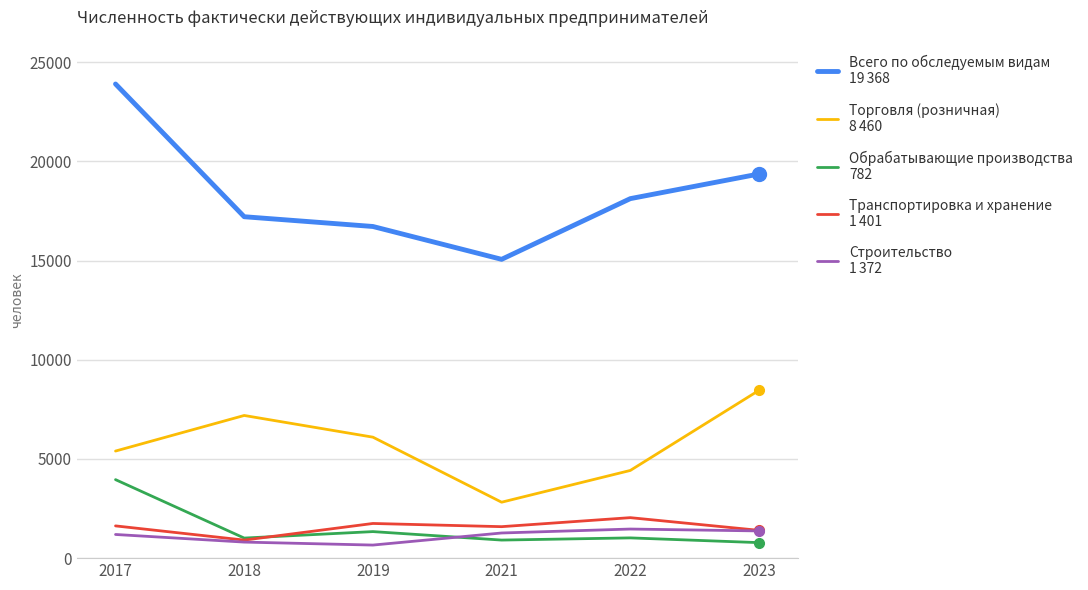

At which category is the sum across all series the highest?

2017